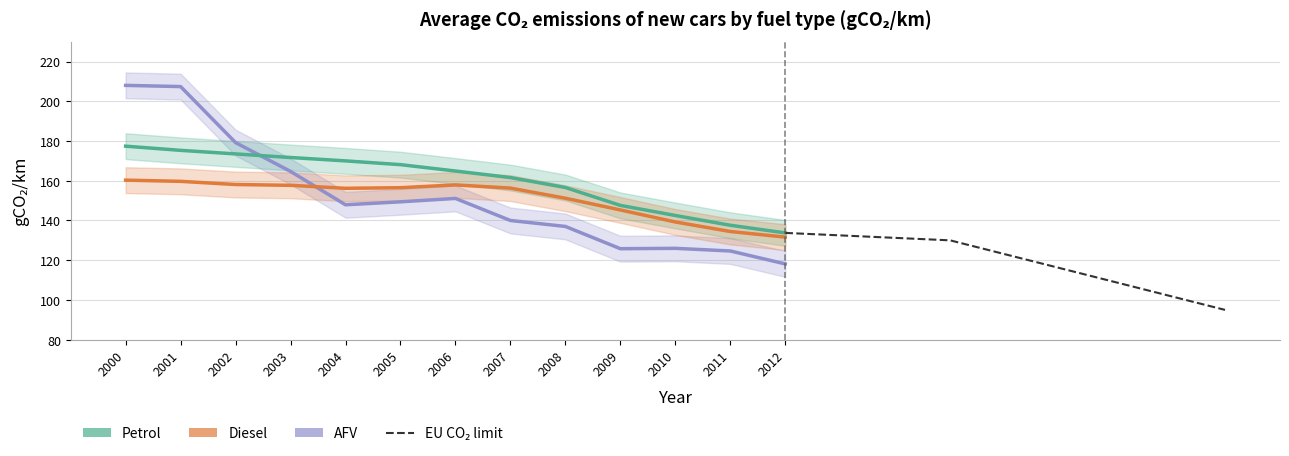

Reading right to left, what are all the values shown in this chart?

Petrol: 133.8	137.6	142.5	147.6	156.6	161.6	164.9	168.1	170.0	171.7	173.5	175.3	177.4
Diesel: 131.6	134.4	139.2	145.3	151.2	156.3	157.9	156.5	156.2	157.7	158.1	159.7	160.3
AFV: 118.1	124.7	126.0	125.8	137.0	140.0	151.1	149.4	147.9	164.7	179.2	207.4	208.0